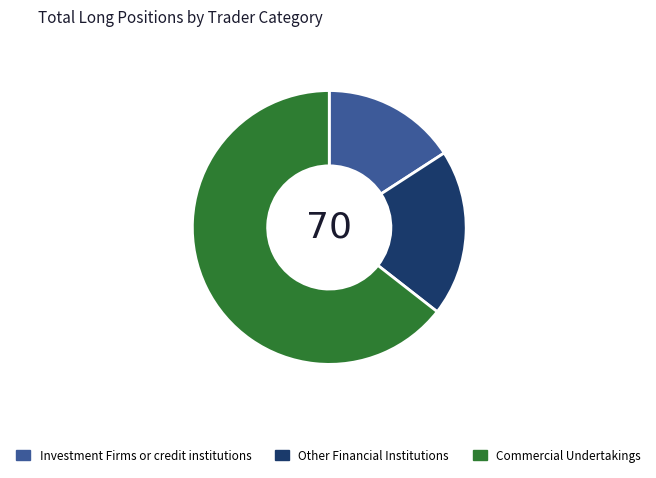

Approximately how many times larger is the value at Other Financial Institutions compared to Commercial Undertakings?

0.3